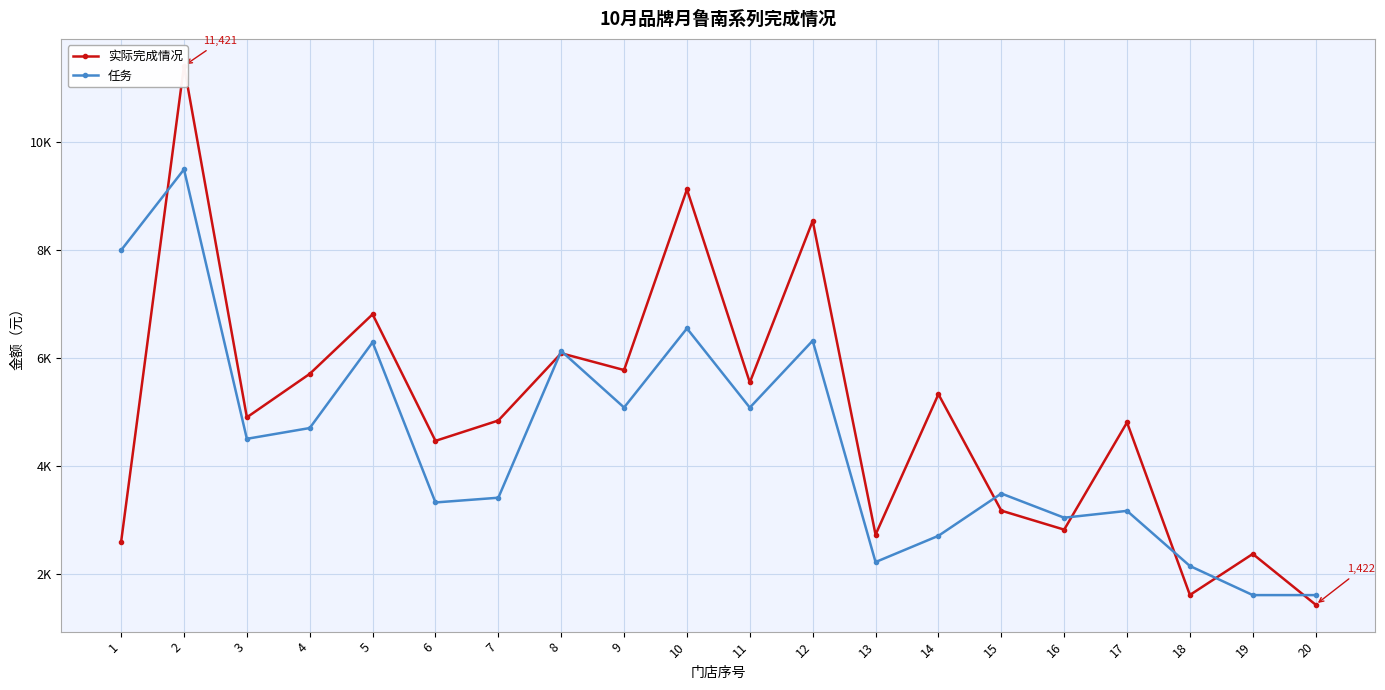

How many intersections are there between 任务 and 实际完成情况?

8